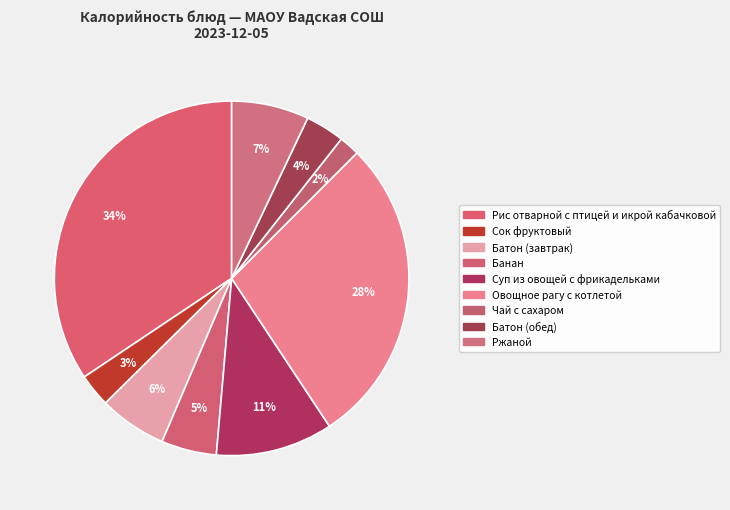

Which slice is the largest?

Рис отварной с птицей и икрой кабачковой